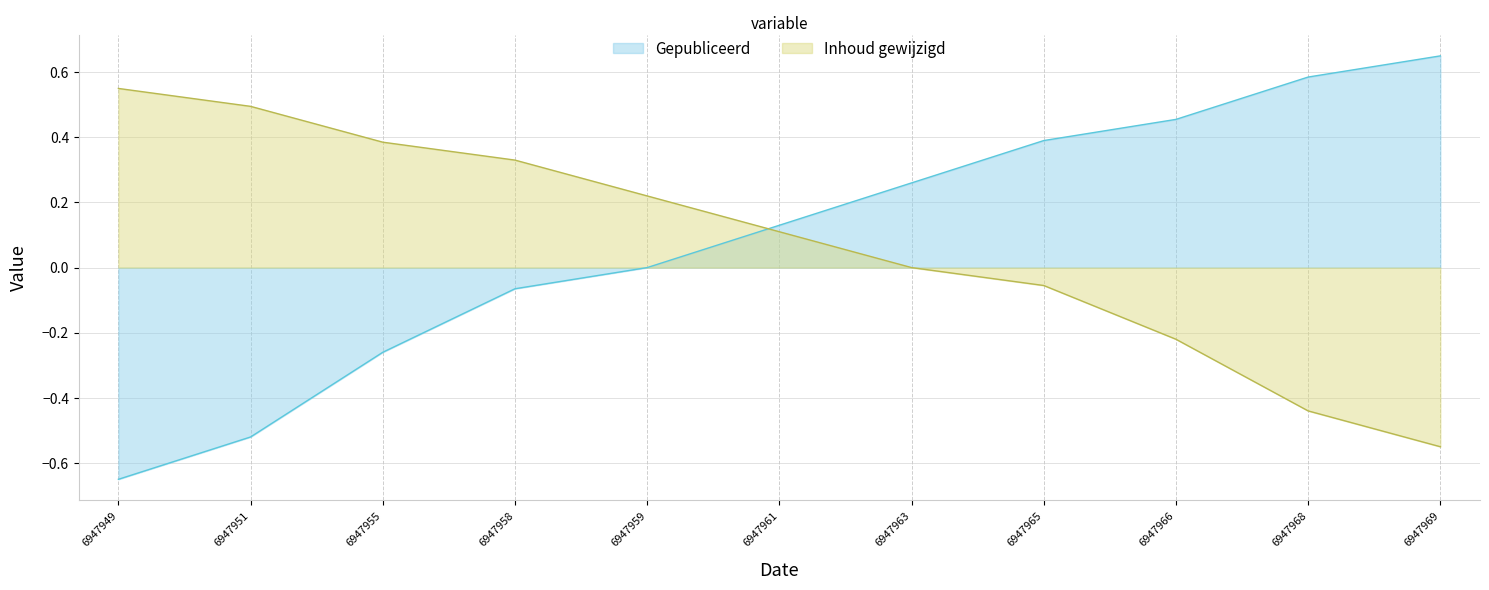

Rank the series at 6947951 from lowest to highest value.

Gepubliceerd, Inhoud gewijzigd